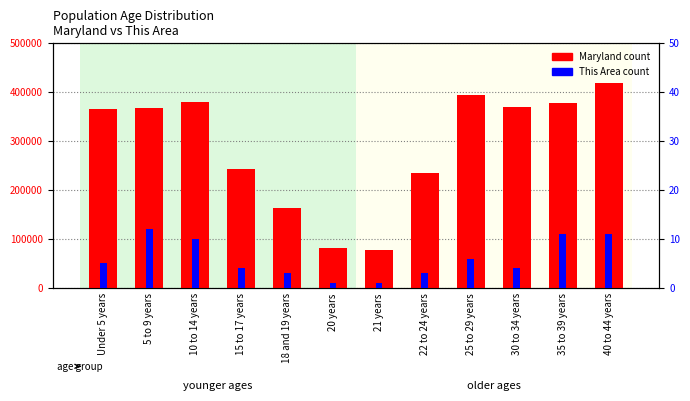

Which series has the largest total across all categories?

Maryland count